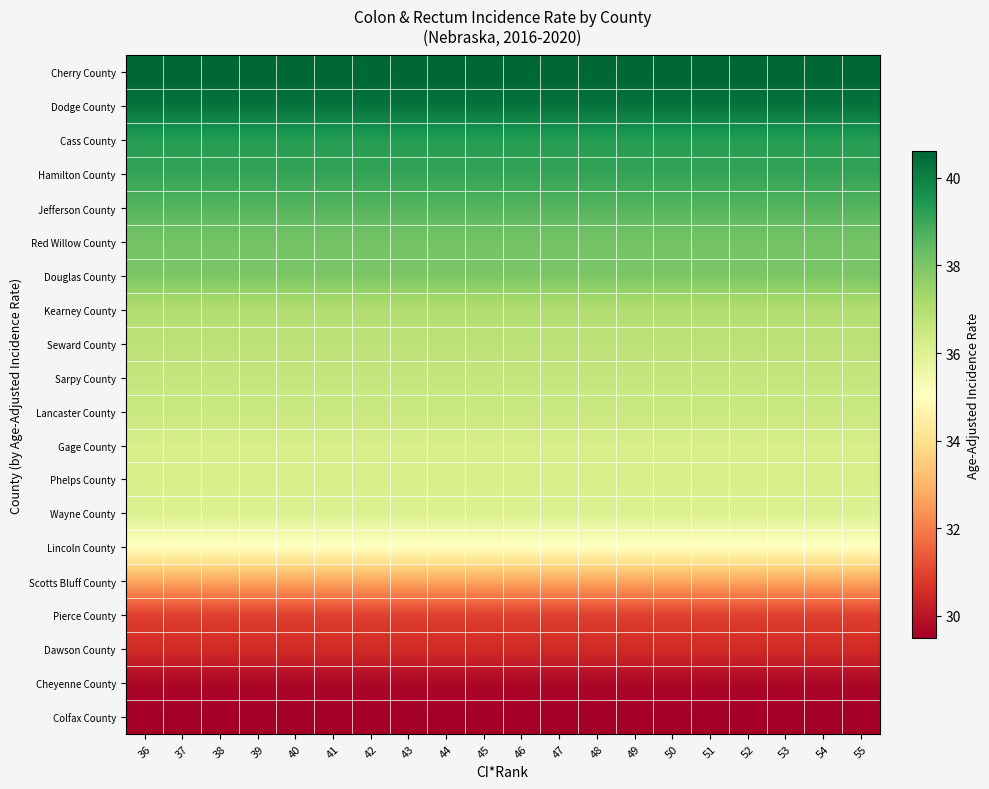

What is the minimum value shown in the chart?

29.5